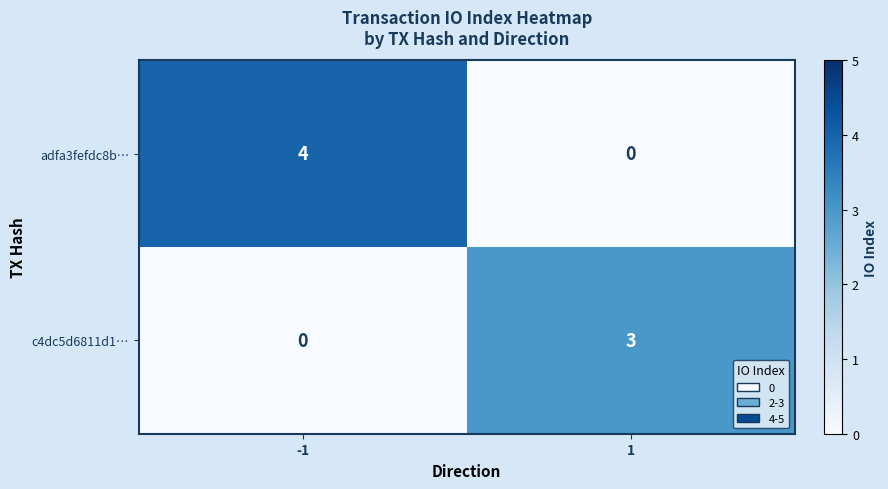

Is it true that c4dc5d6811d1… equals 3 at 1?

True